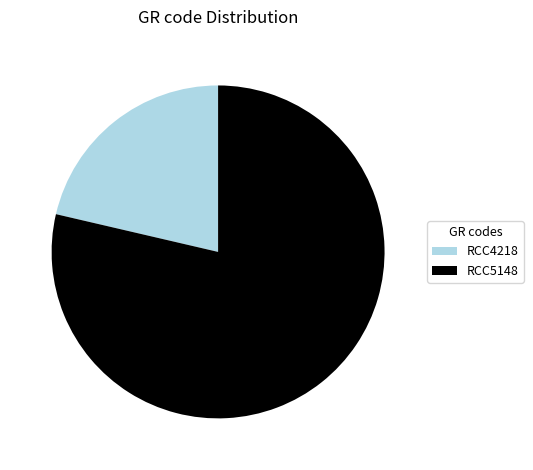

True or false: RCC5148 accounts for 79% of the total.

True